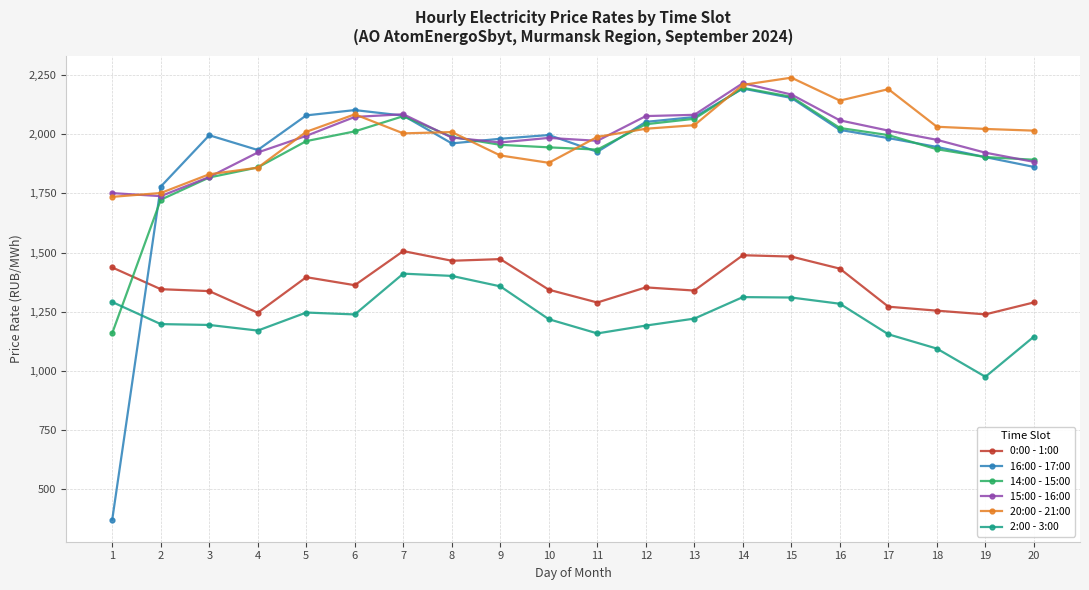

The 14:00 - 15:00 series shows 2868.0 at 17. True or false?

False